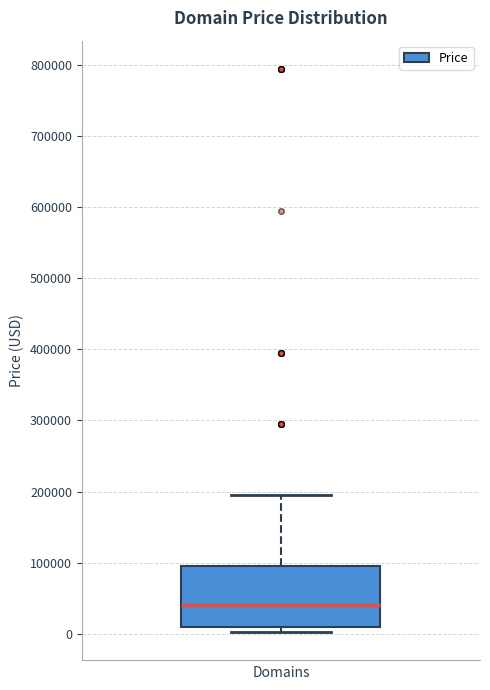

Where is the lower edge of the box on the y-axis? The values are not printed on the chart, so give them approximately, as read against the axis.

10000